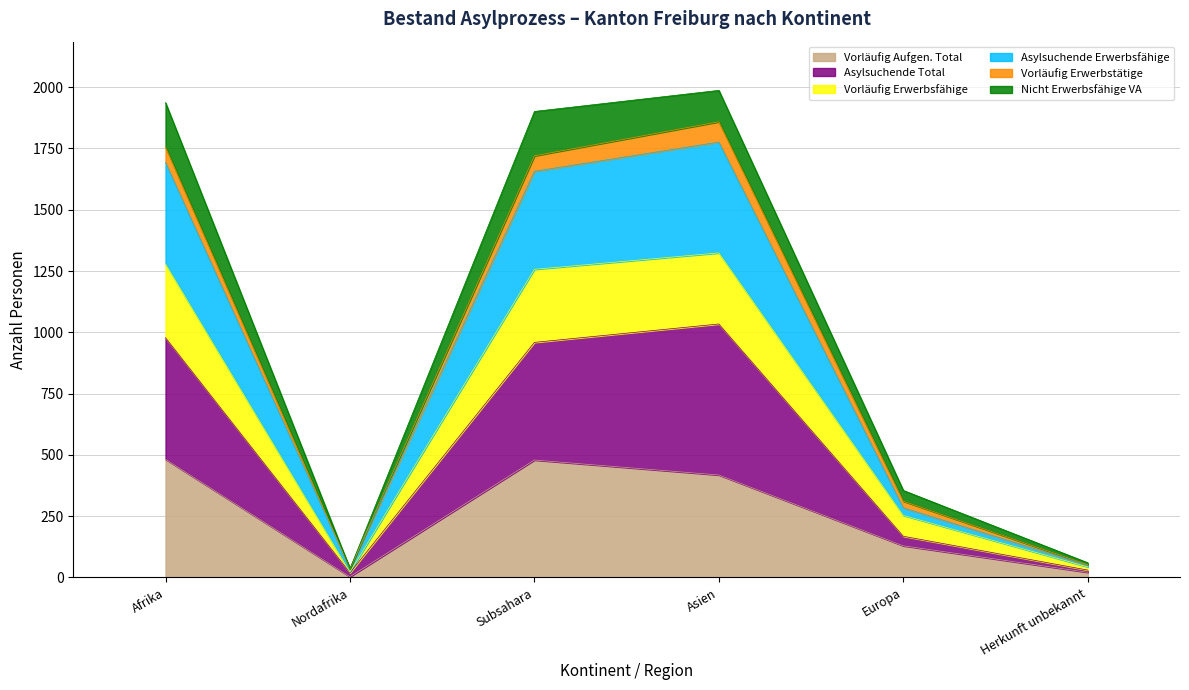

How many interior local peaks does the Vorläufig Aufgen. Total series have?

1